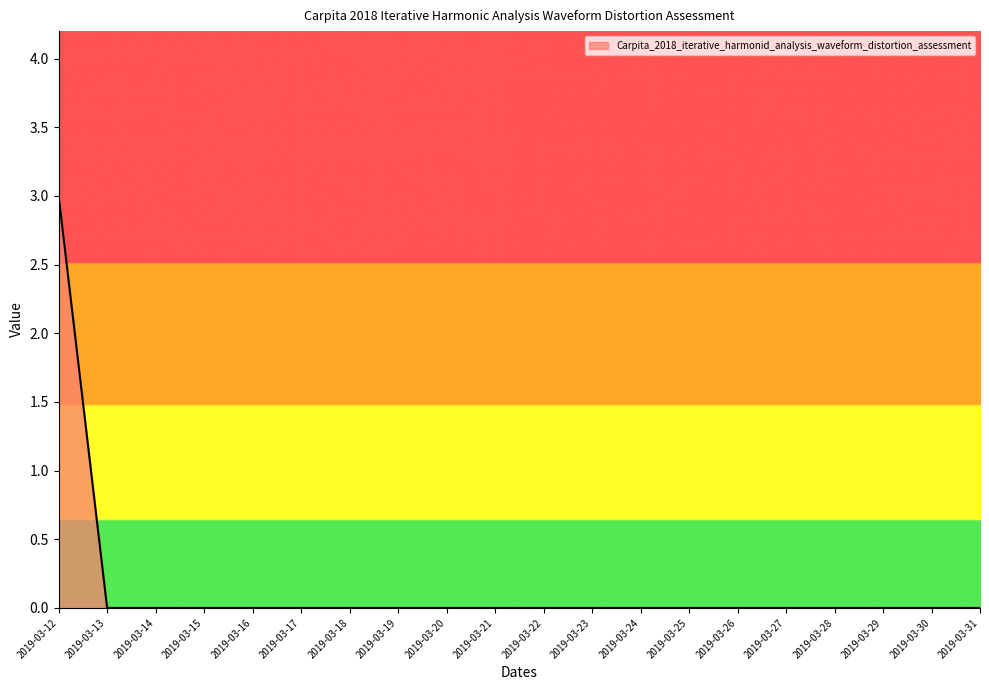

What is the difference between the maximum and minimum values?

3